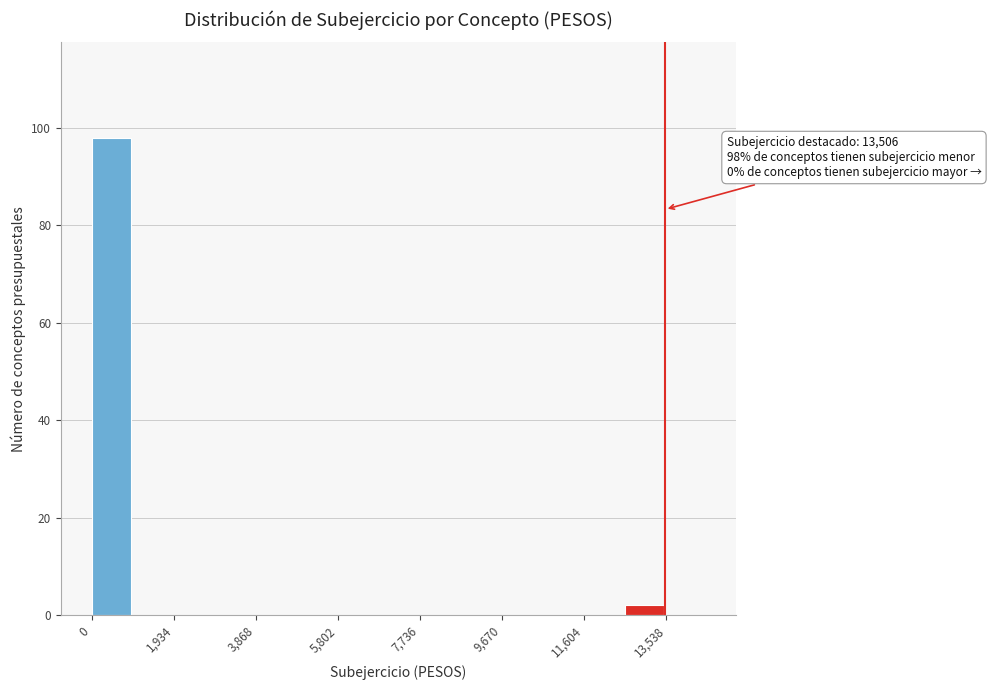

Over which range of the x-axis is the bar tallest?

0 to 1000